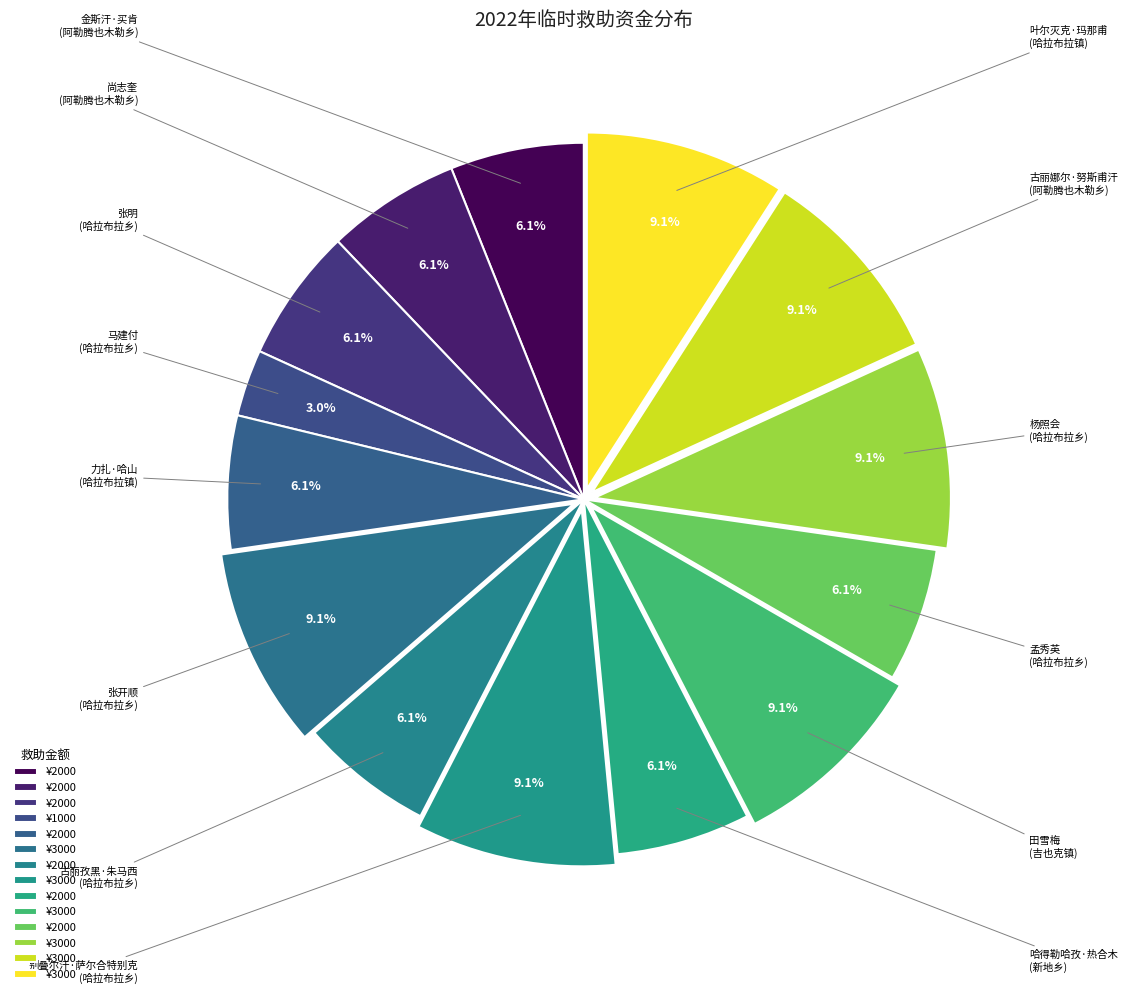

Rank the categories by value from highest to lowest.

张开顺
(哈拉布拉乡), 别叠尔汗·萨尔合特别克
(哈拉布拉乡), 田雪梅
(吉也克镇), 杨照会
(哈拉布拉乡), 古丽娜尔·努斯甫汗
(阿勒腾也木勒乡), 叶尔灭克·玛那甫
(哈拉布拉镇), 金斯汗·买肯
(阿勒腾也木勒乡), 尚志奎
(阿勒腾也木勒乡), 张明
(哈拉布拉乡), 力扎·哈山
(哈拉布拉镇), 古丽孜黑·朱马西
(哈拉布拉乡), 哈得勒哈孜·热合木
(新地乡), 孟秀英
(哈拉布拉乡), 马建付
(哈拉布拉乡)